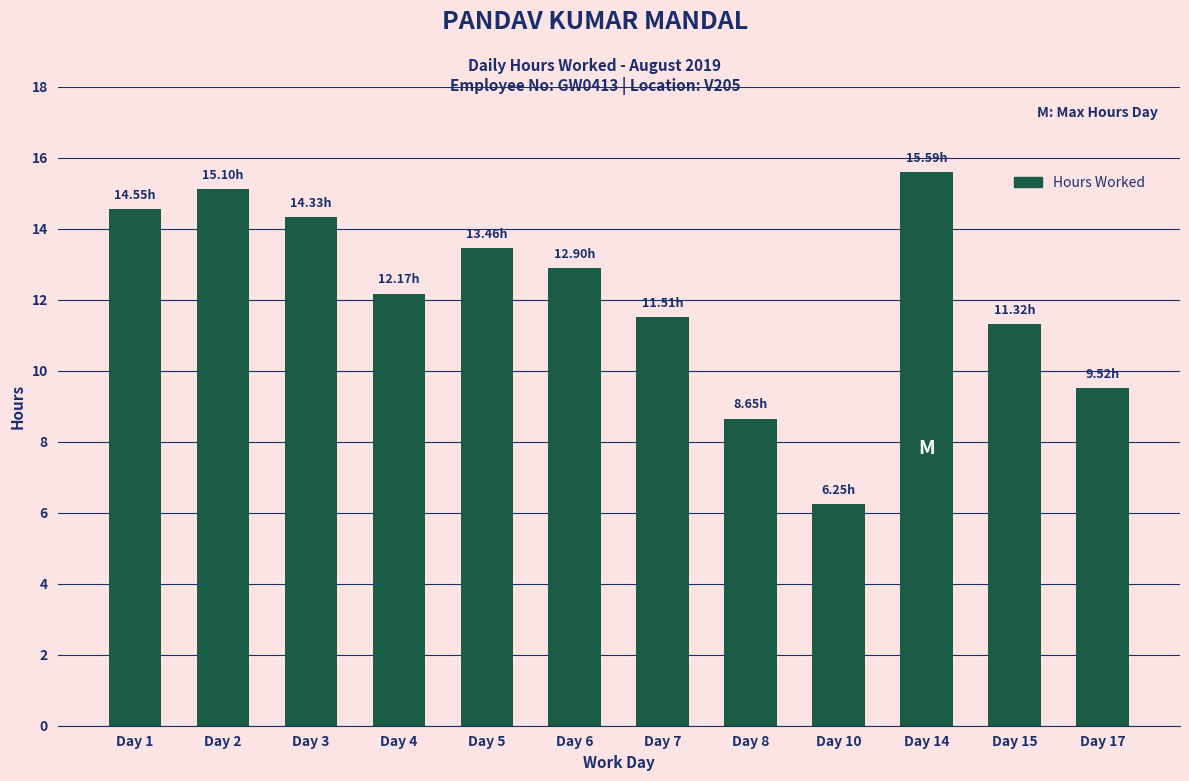

Which label corresponds to the smallest value in the chart?

Day 10